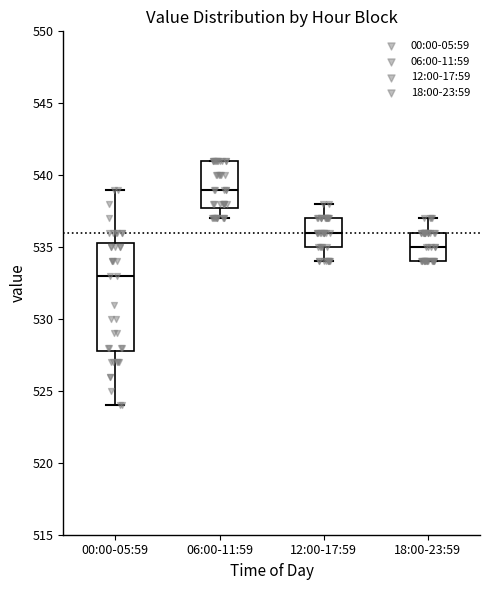

Which box has the highest median line?

06:00-11:59